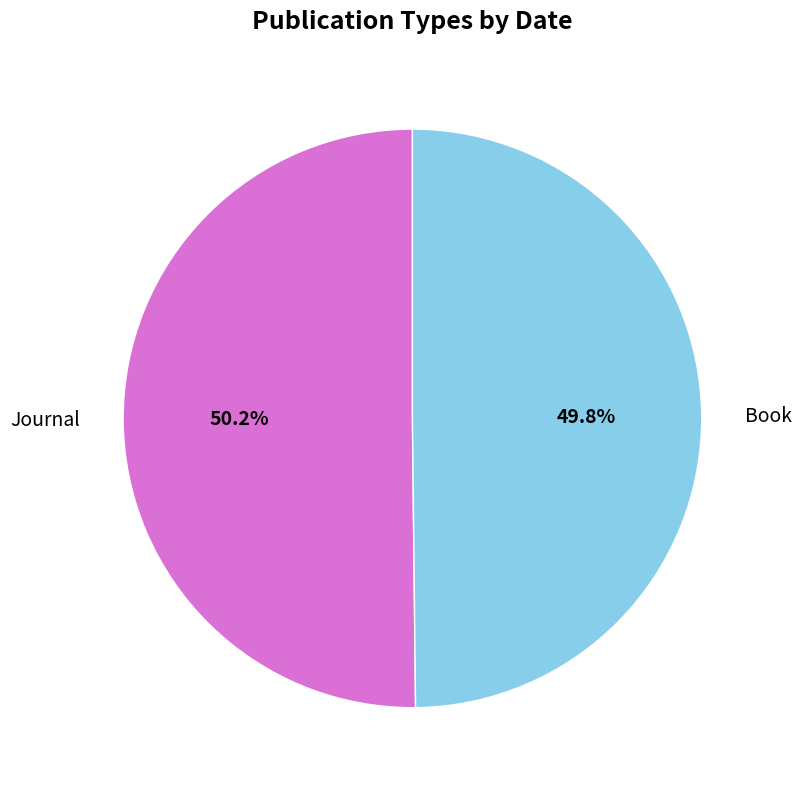

What percentage is NOT represented by Book?

50.2%